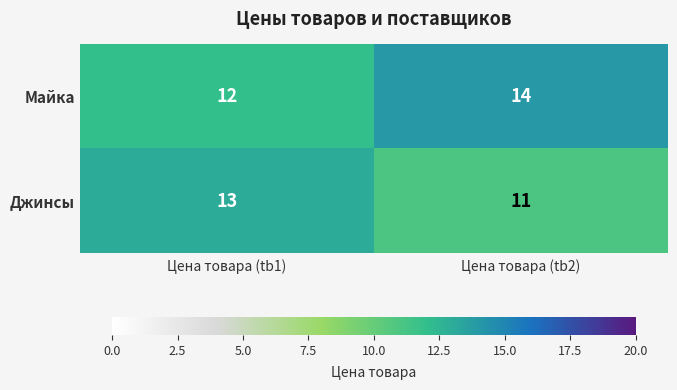

What is the sum of all Майка values?

26